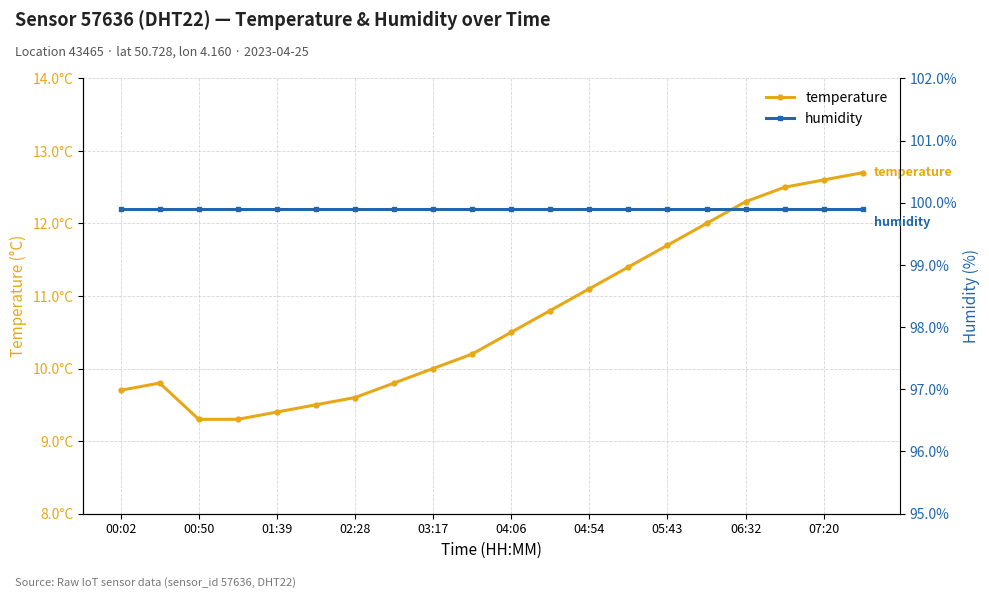

Reading right to left, list all the values displayed in this chart.

temperature: 12.7	12.6	12.5	12.3	12.0	11.7	11.4	11.1	10.8	10.5	10.2	10.0	9.8	9.6	9.5	9.4	9.3	9.3	9.8	9.7
humidity: 99.9	99.9	99.9	99.9	99.9	99.9	99.9	99.9	99.9	99.9	99.9	99.9	99.9	99.9	99.9	99.9	99.9	99.9	99.9	99.9